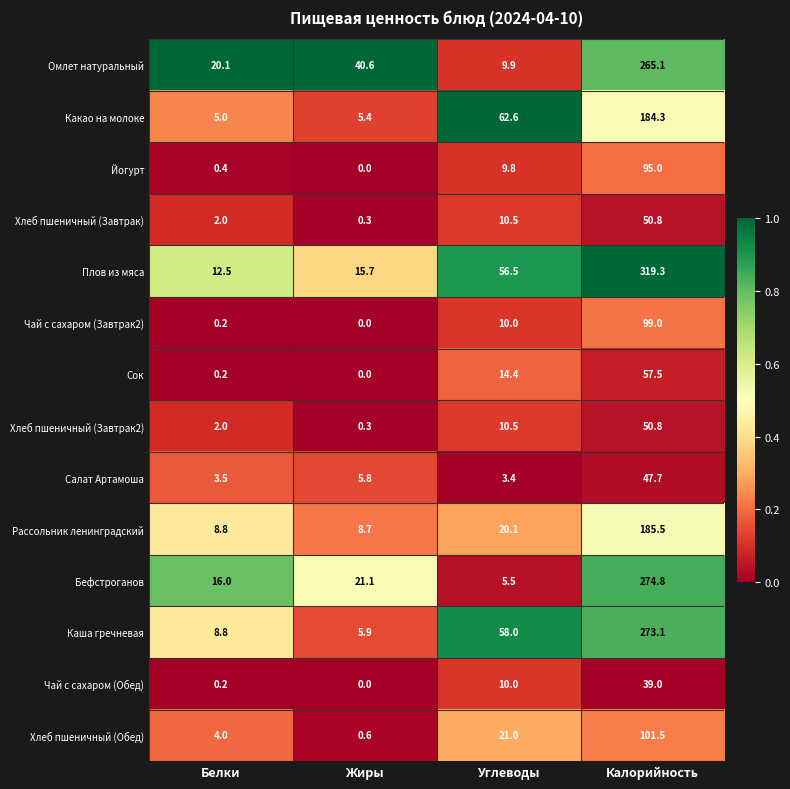

Between Белки and Углеводы, which series saw the biggest shift?

Какао на молоке